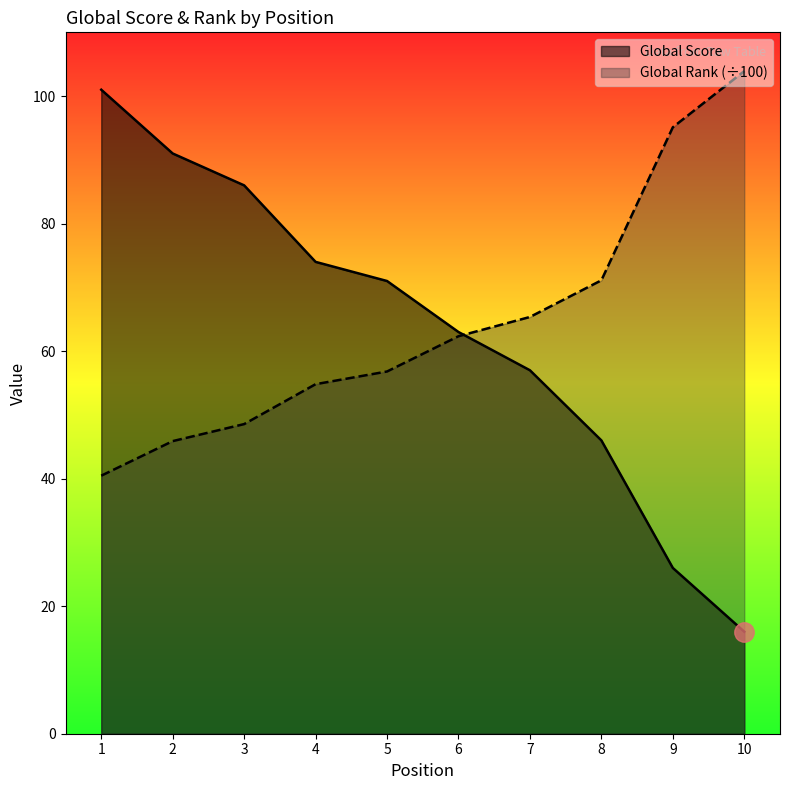

Which has a higher value, 10 or 8?

8